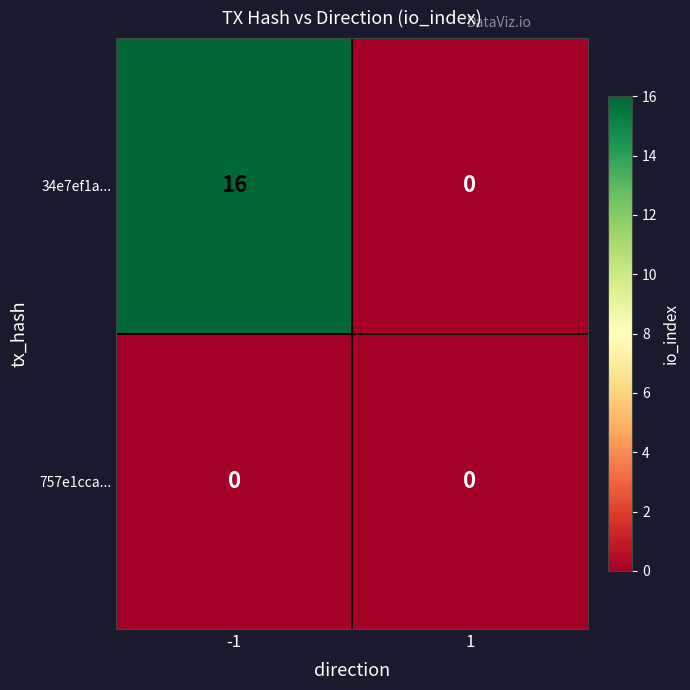

At which category is the sum across all series the highest?

-1